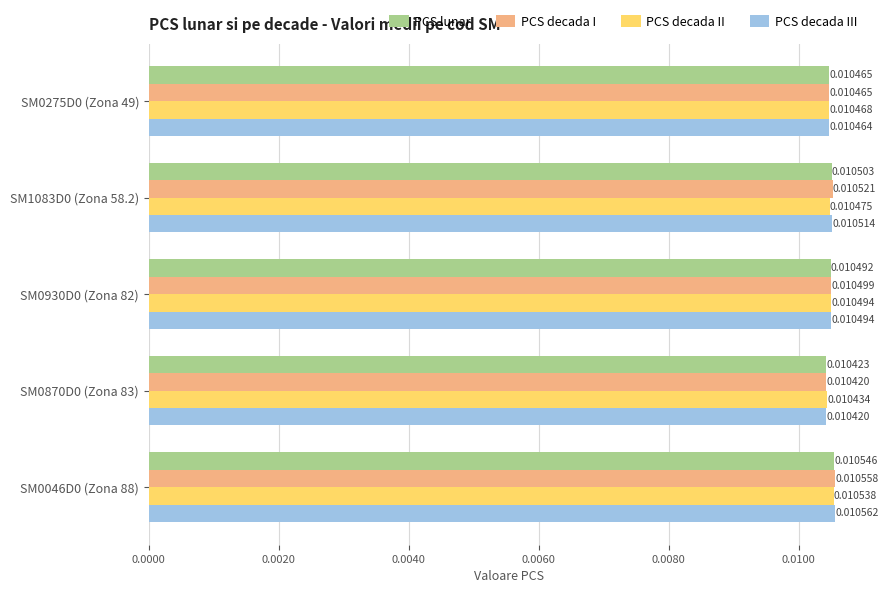

Which series has the largest total across all categories?

PCS decada I